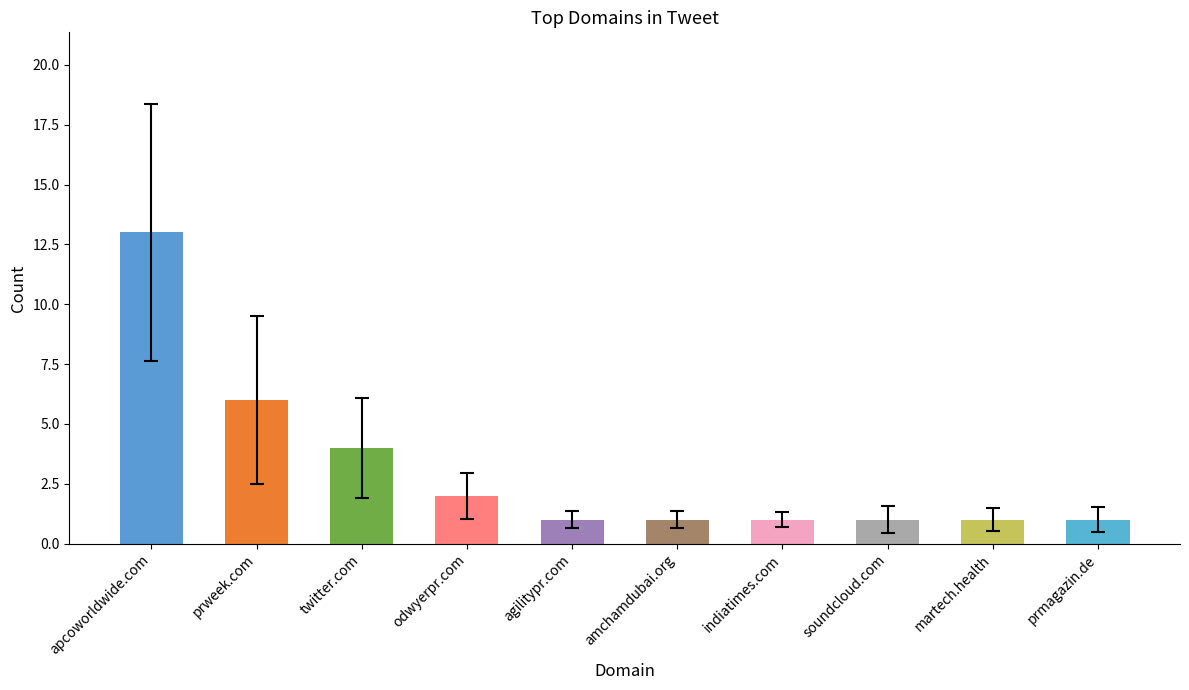

The value at twitter.com is 6. True or false?

False